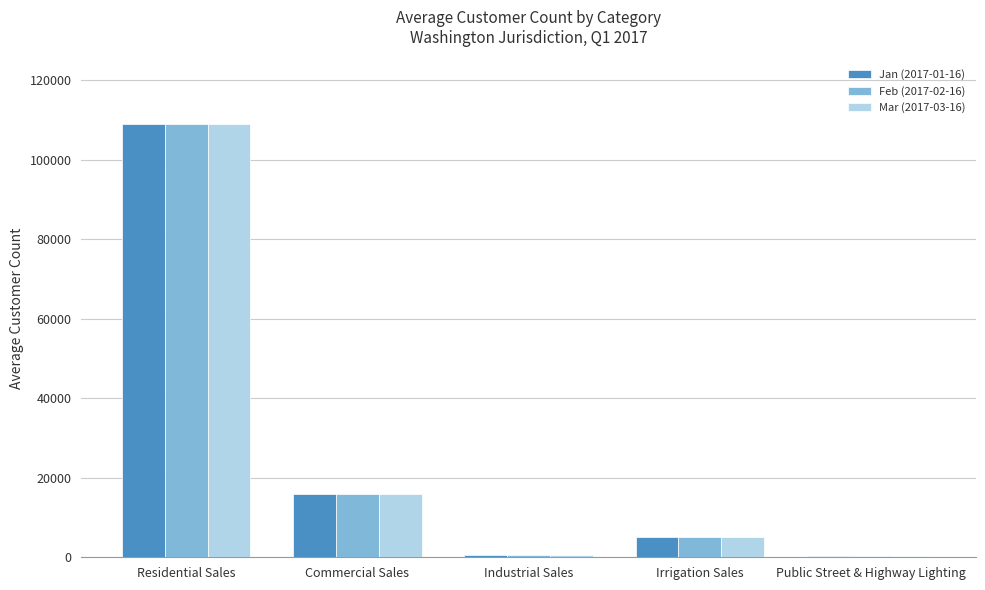

Which category has the highest value in the Jan (2017-01-16) series?

Residential Sales